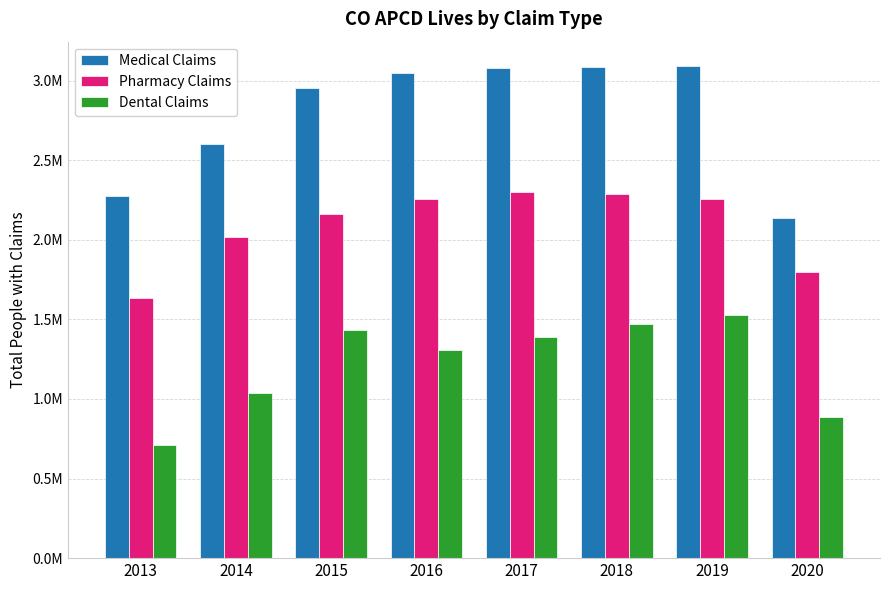

Reading right to left, list all the values displayed in this chart.

Medical Claims: 2020=2137060	2019=3089710	2018=3085030	2017=3080270	2016=3049830	2015=2953940	2014=2598530	2013=2276580
Pharmacy Claims: 2020=1798200	2019=2256410	2018=2287040	2017=2300380	2016=2252940	2015=2161460	2014=2014760	2013=1633810
Dental Claims: 2020=888970	2019=1530320	2018=1468660	2017=1387620	2016=1306430	2015=1434810	2014=1037840	2013=709410